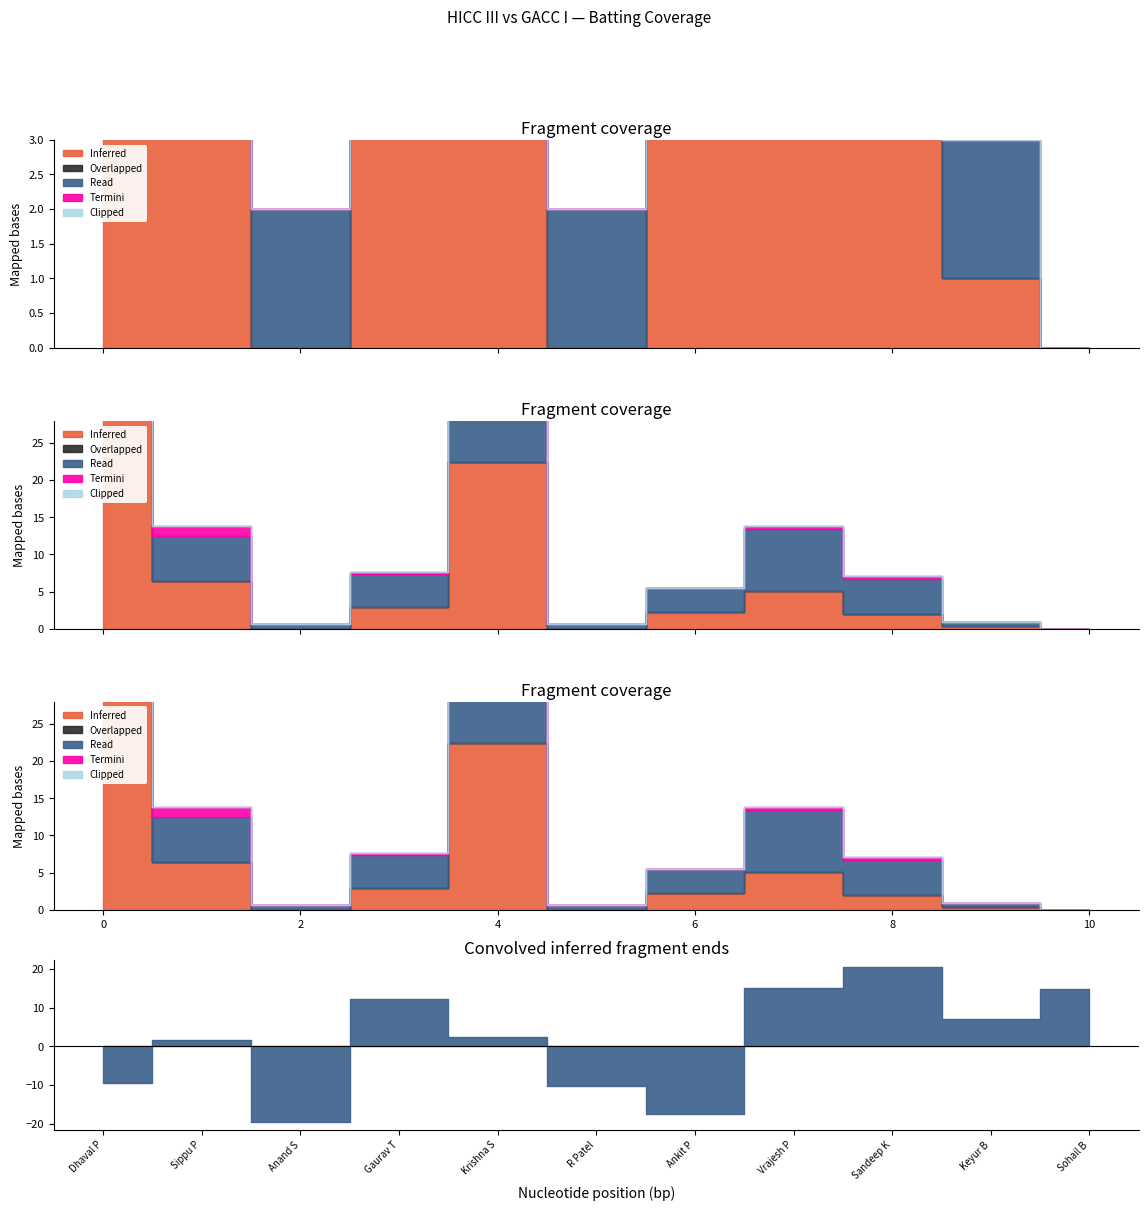

What is the difference between the maximum and minimum values in the Inferred series?

89